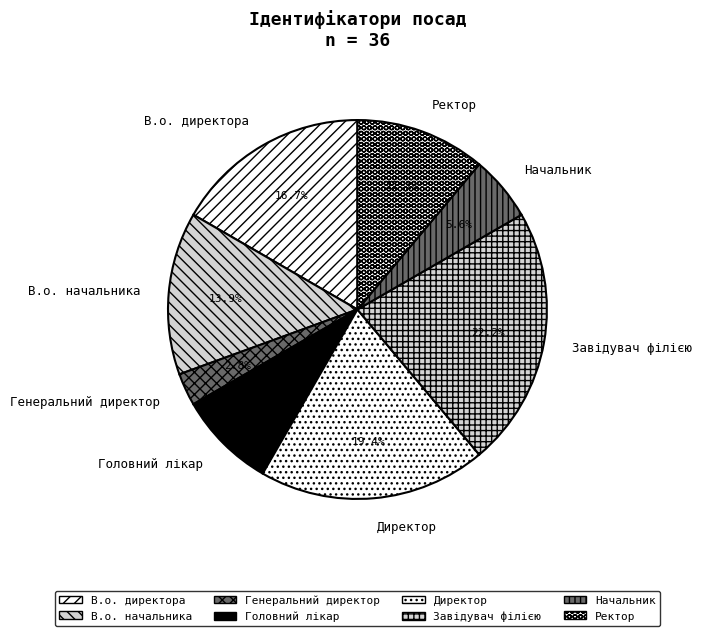

To the nearest percent, what is the difference between the largest and smallest slice percentages?

19%